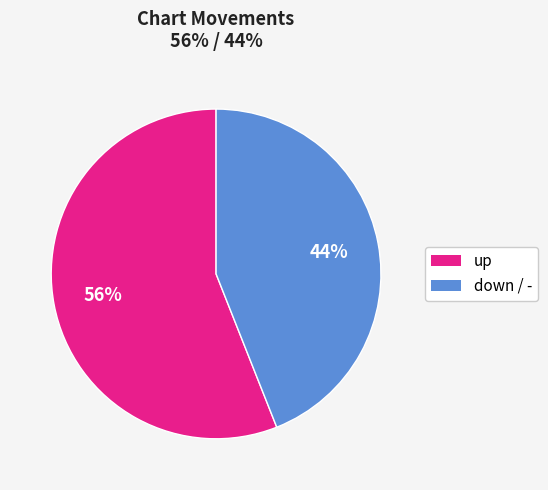

How many segments does this pie chart have?

2